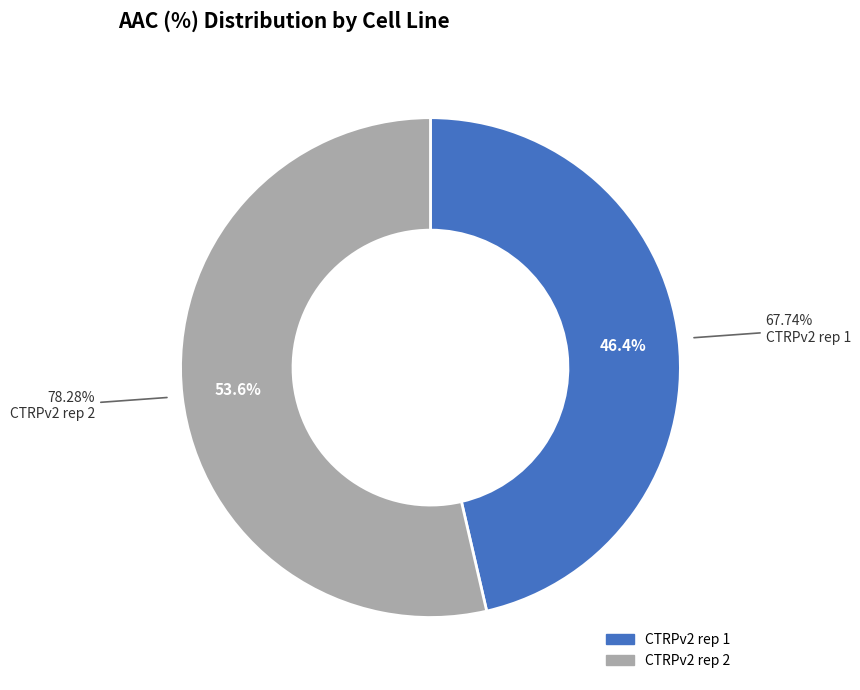

What percentage is the CTRPv2 rep 2 slice, to the nearest percent?

54%